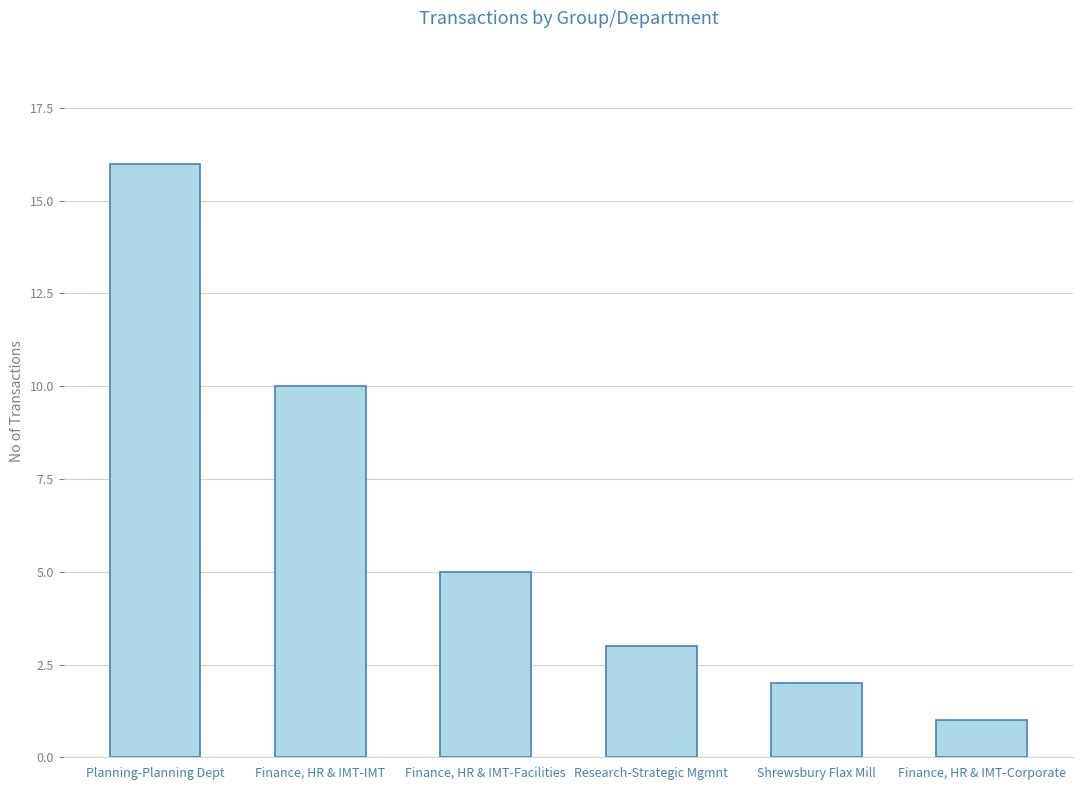

Where does the data first go above 5?

Planning-Planning Dept